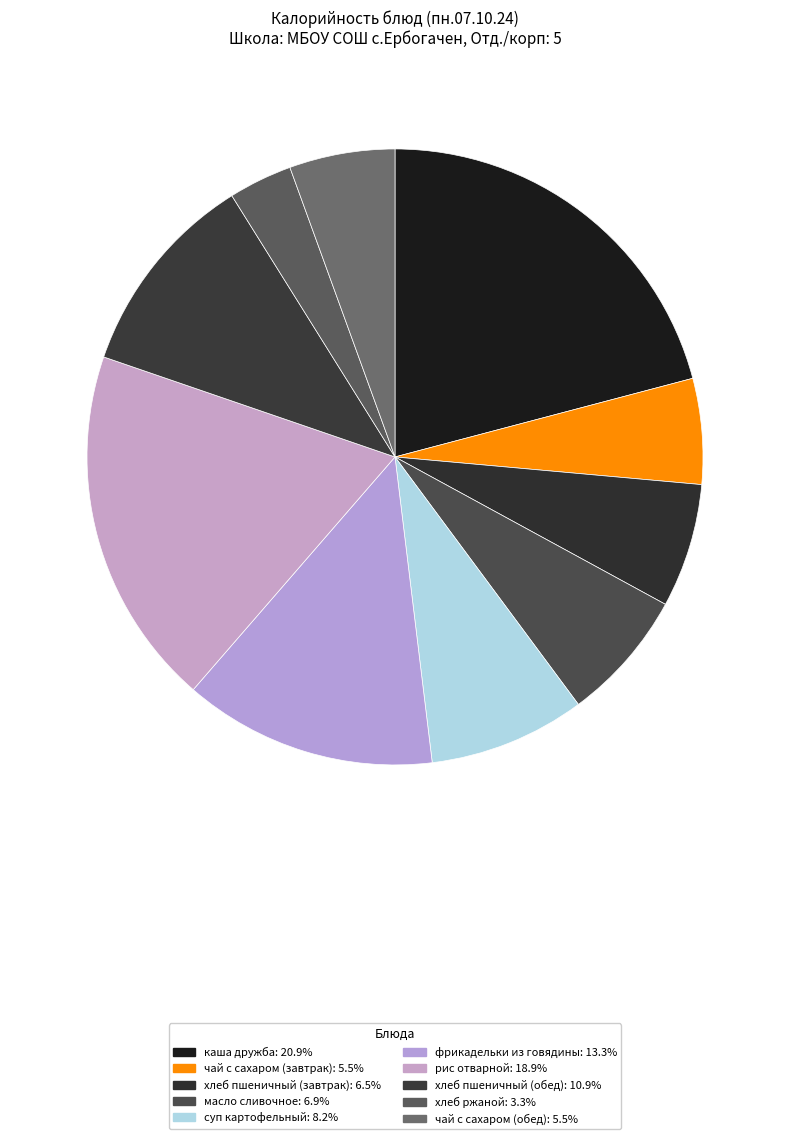

How many slices are in this pie chart?

10